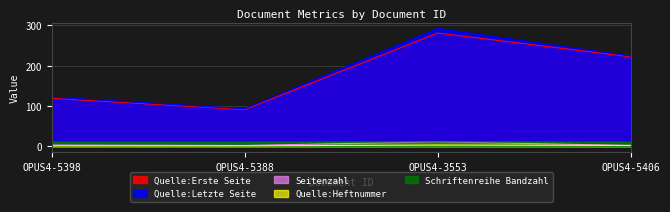

What is the label of the 2nd point from the left?

OPUS4-5388